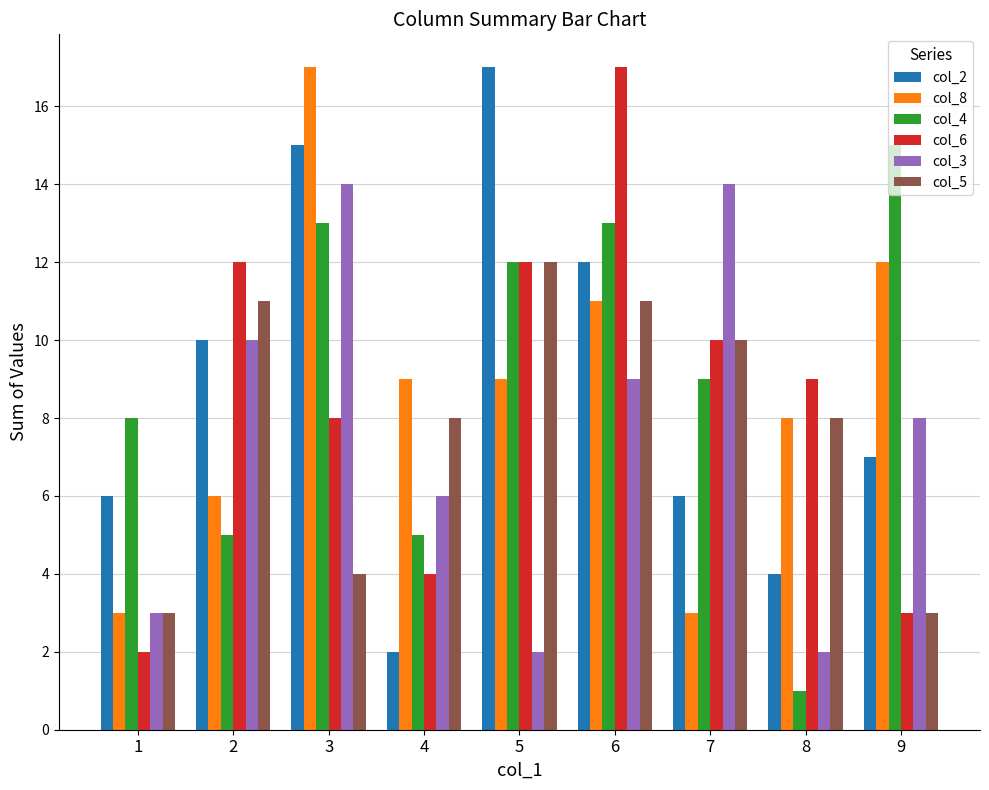

Between 1 and 2, which series saw the biggest shift?

col_6